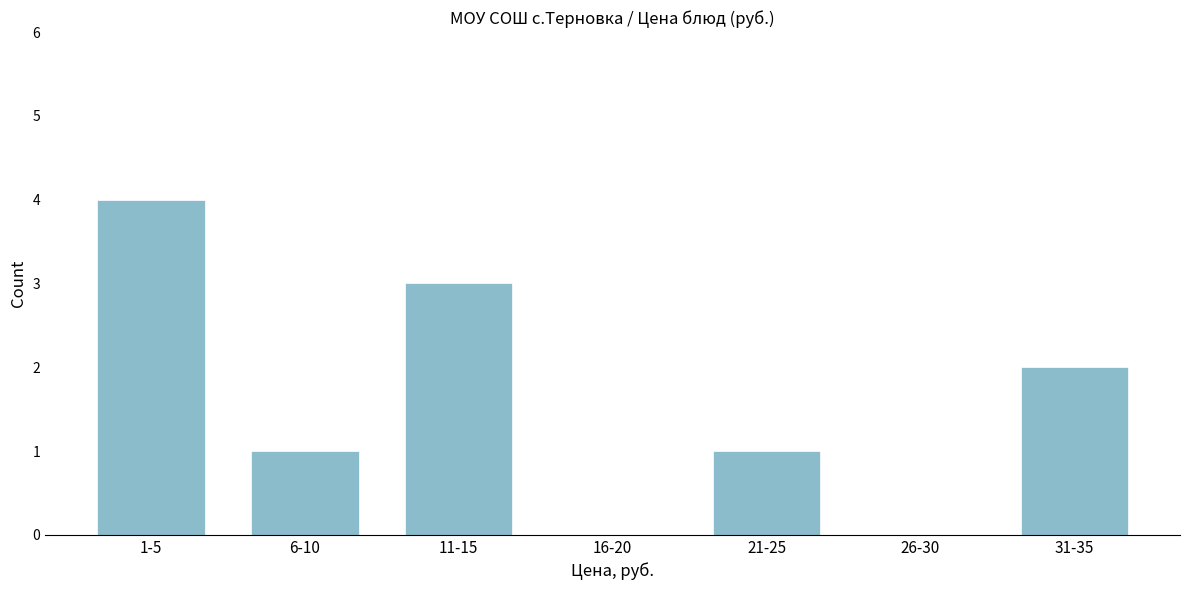

Reading left to right, list all the values displayed in this chart.

1-5=4	6-10=1	11-15=3	16-20=0	21-25=1	26-30=0	31-35=2